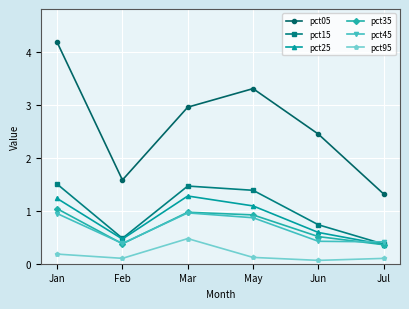

True or false: pct25 and pct95 intersect in this chart.

False